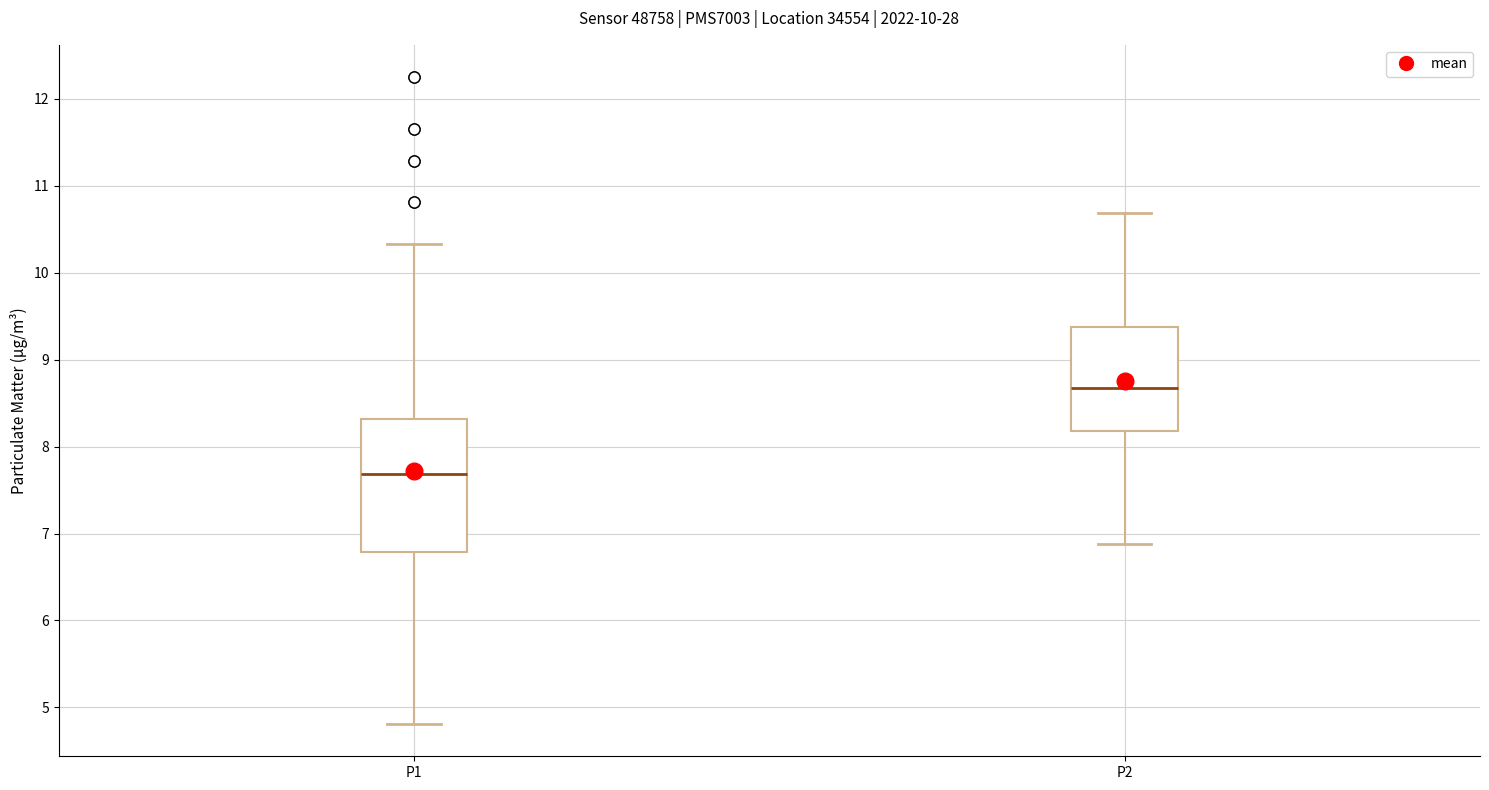

Where does the upper whisker of the box for P2 end on the y-axis? The values are not printed on the chart, so give them approximately, as read against the axis.

10.7